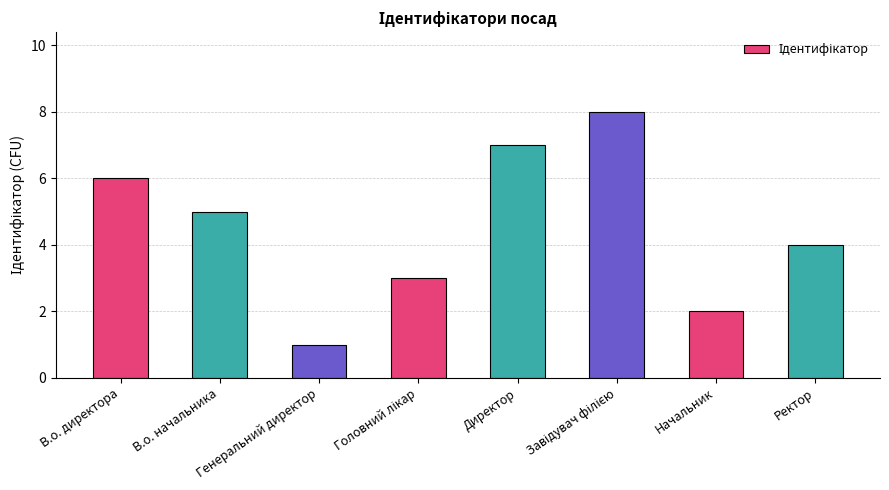

How many bars are there in total?

8